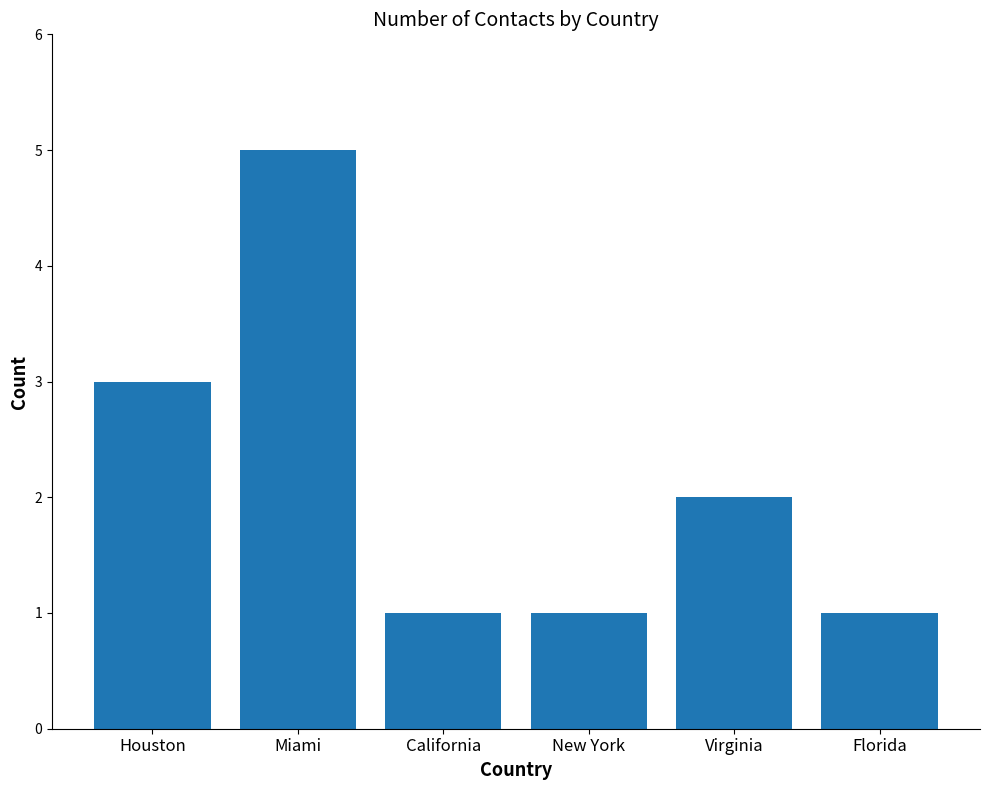

Which has a higher value, Virginia or Houston?

Houston